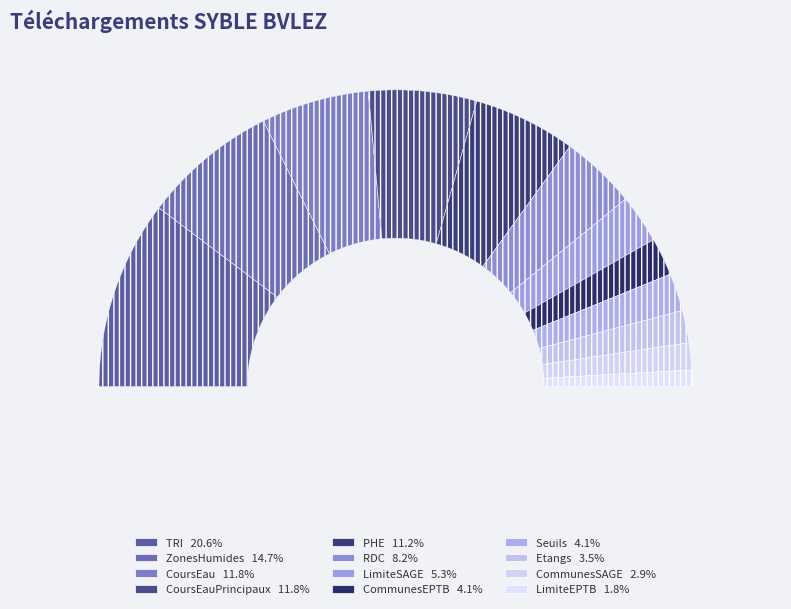

Between SYBLE_BVLEZ_Etangs and SYBLE_BVLEZ_RDC, which is larger?

SYBLE_BVLEZ_RDC